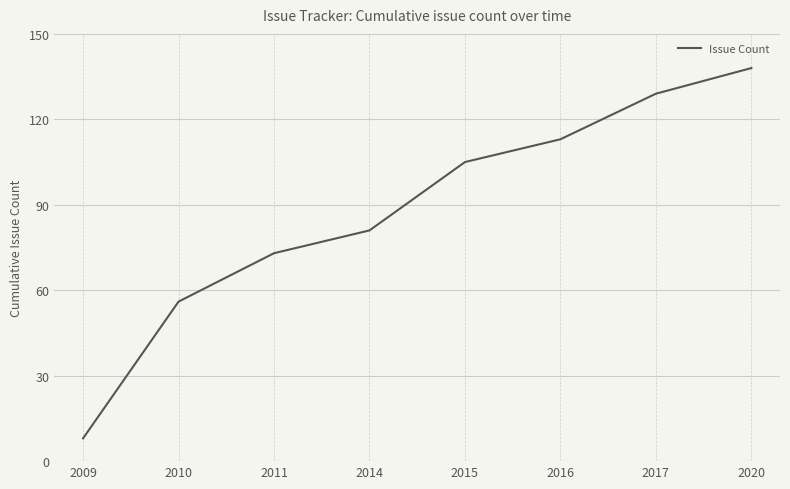

Reading right to left, transcribe all the data shown in this chart.

138	129	113	105	81	73	56	8